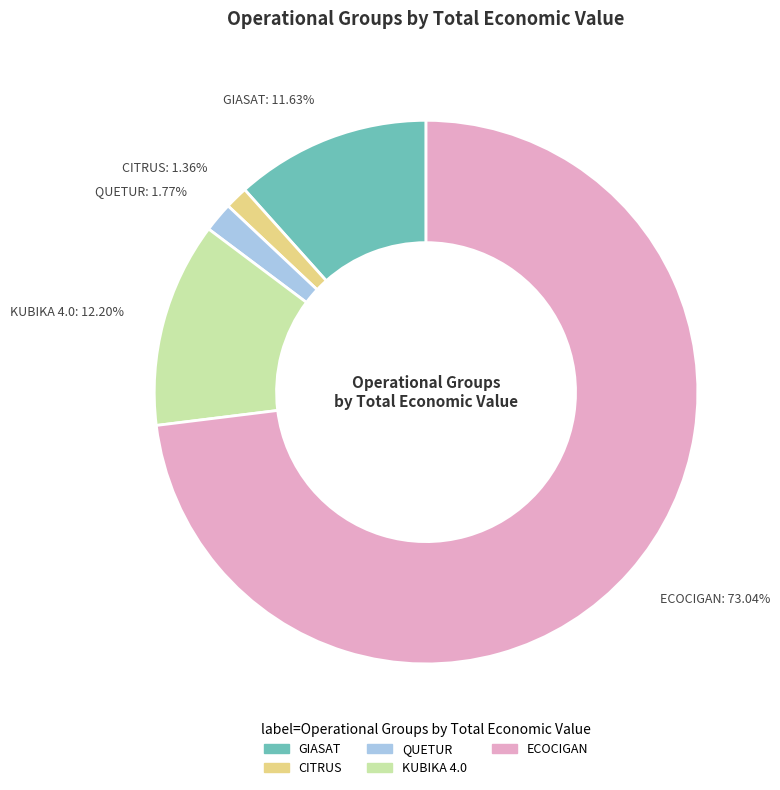

How many segments does this pie chart have?

5